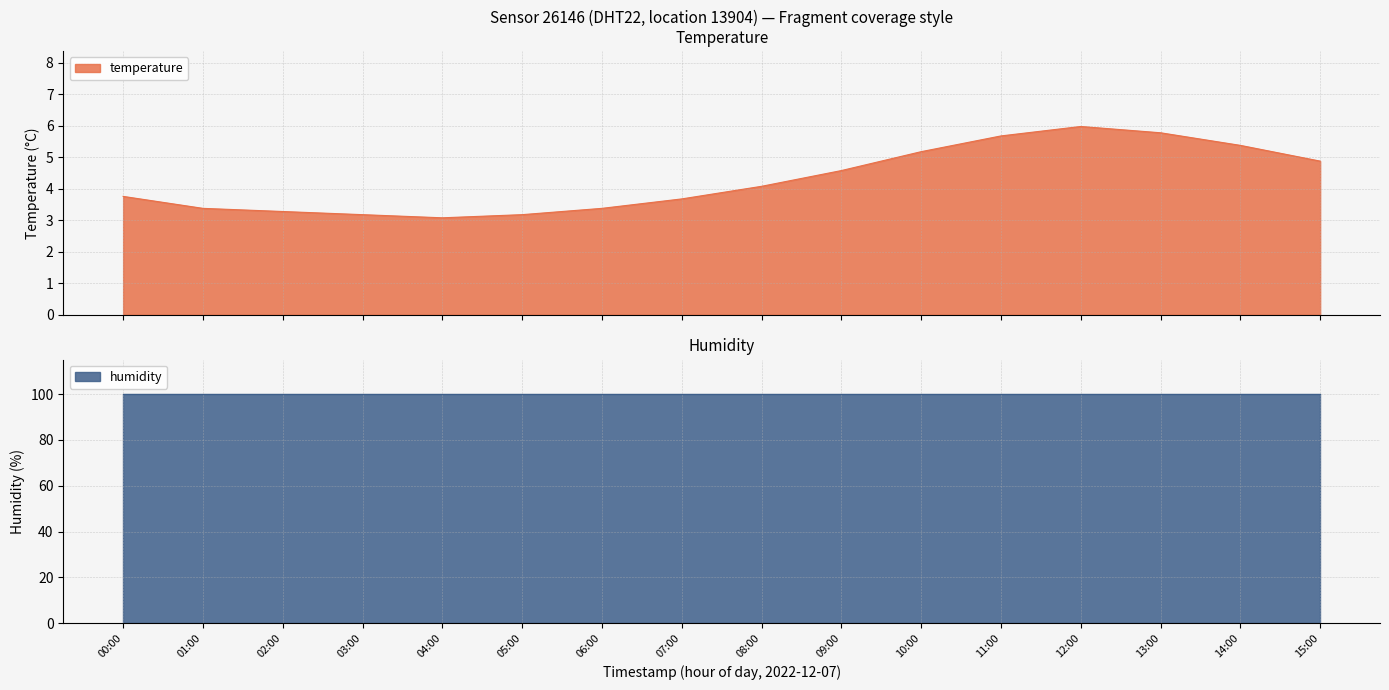

What is the maximum value shown in the chart?

6.0